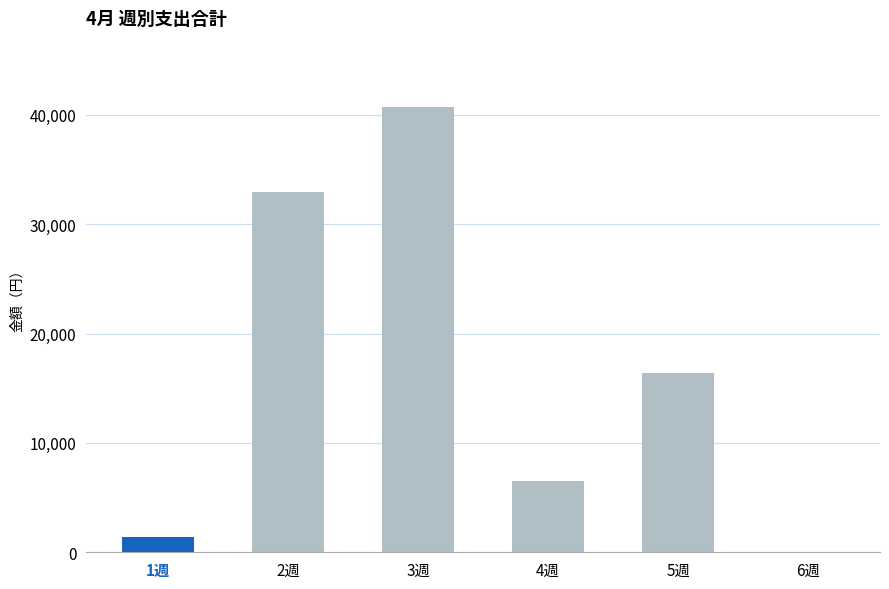

Is it true that the value at 2週 is 18656?

False